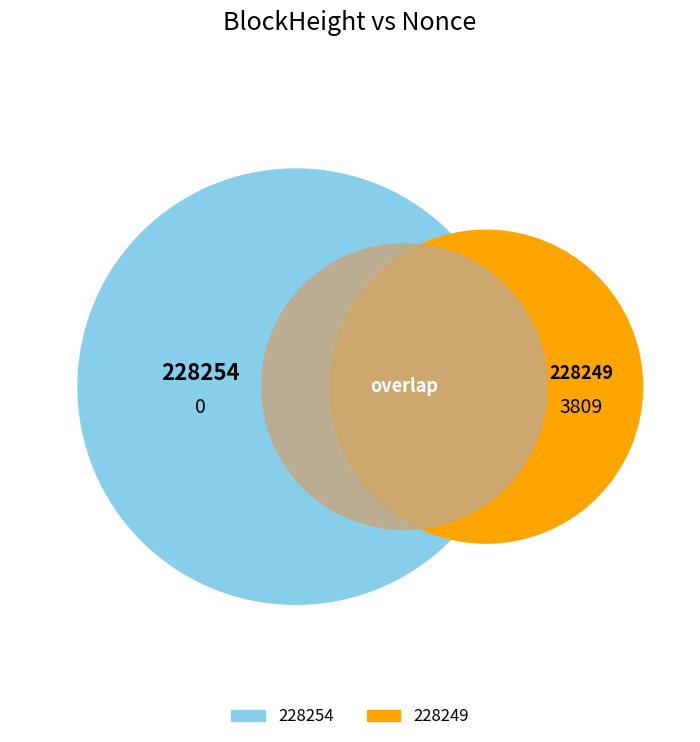

What is the largest slice in the pie chart?

228249